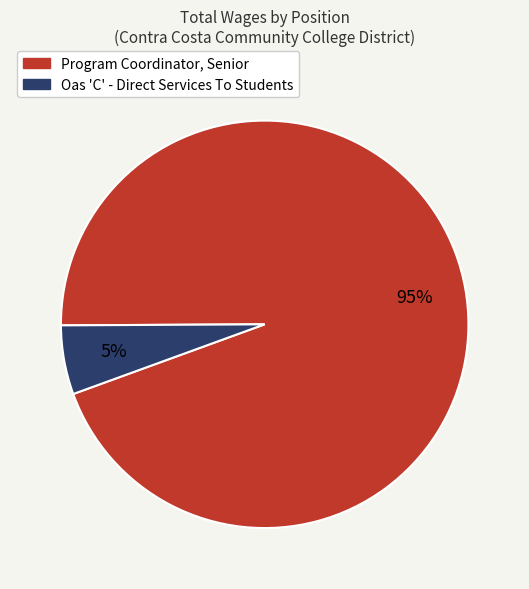

What percentage is the Program Coordinator, Senior slice, to the nearest percent?

95%